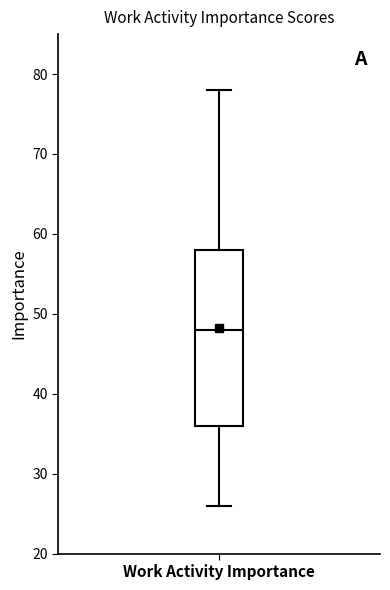

Transcribe this box plot: give where the median line is, the range the box spans, and where the two whiskers end, as read against the y-axis. The values are not printed on the chart, so give them approximately, as read against the axis.

median 48, box 36 to 58, whiskers 26 to 78